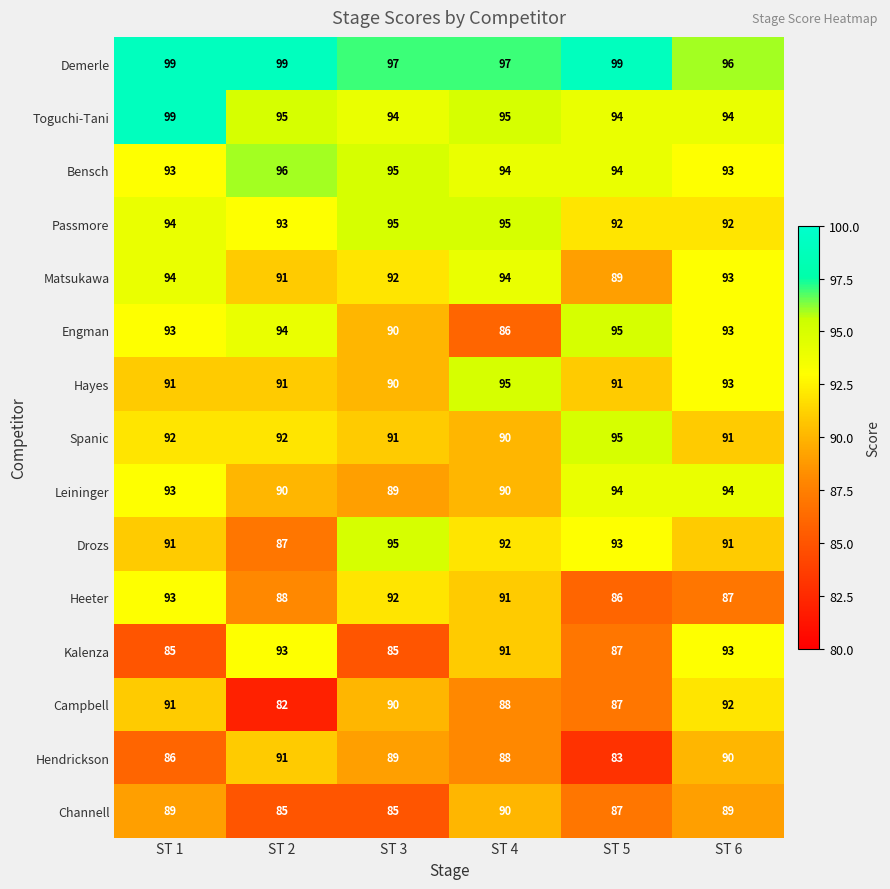

What is the difference between the maximum and minimum values in the Campbell series?

10